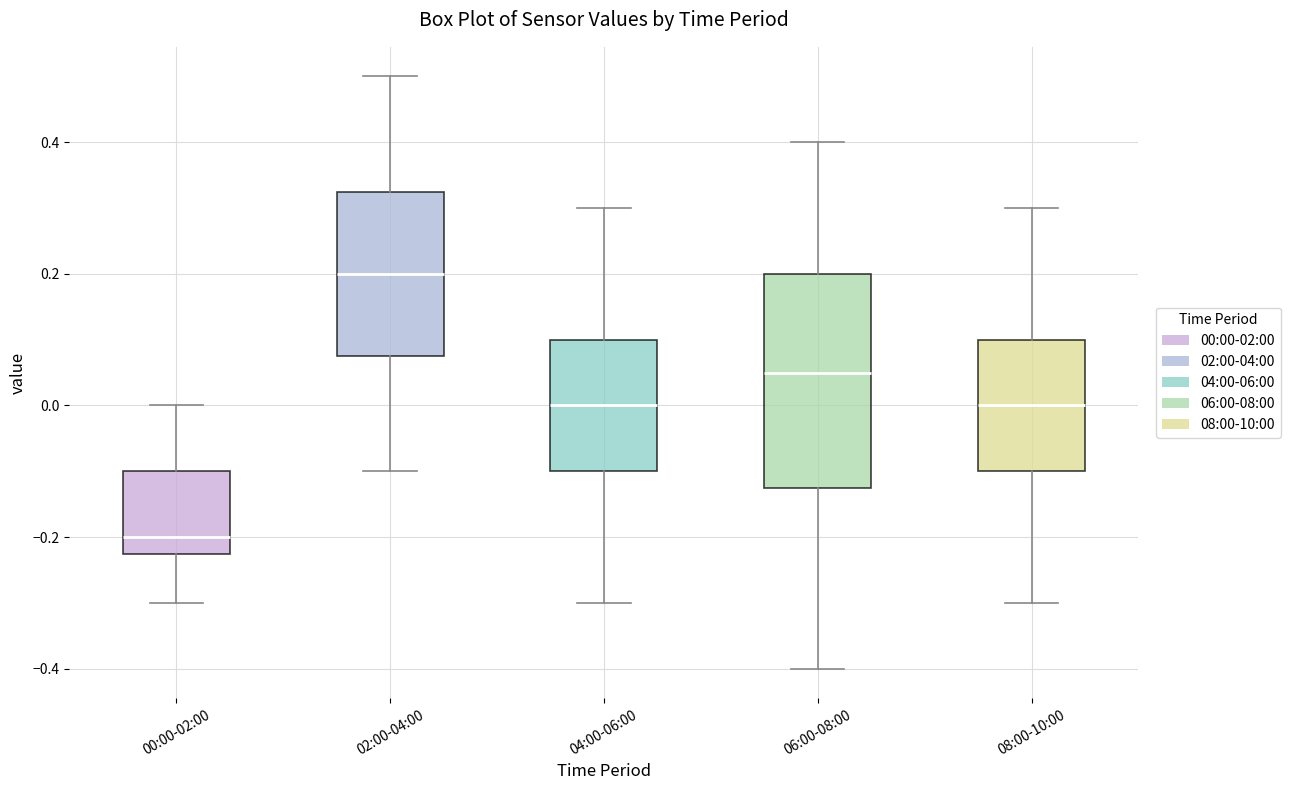

Comparing the boxes themselves (not the whiskers), which one is the tallest?

06:00-08:00